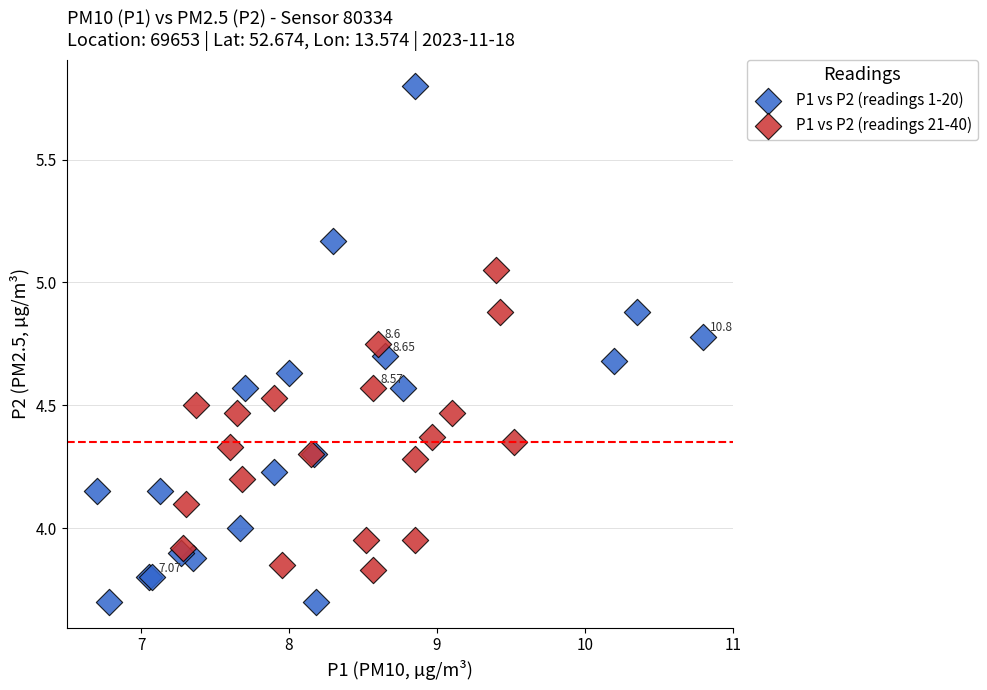

Which series reaches the minimum Y coordinate?

P1 vs P2 (readings 1-20)